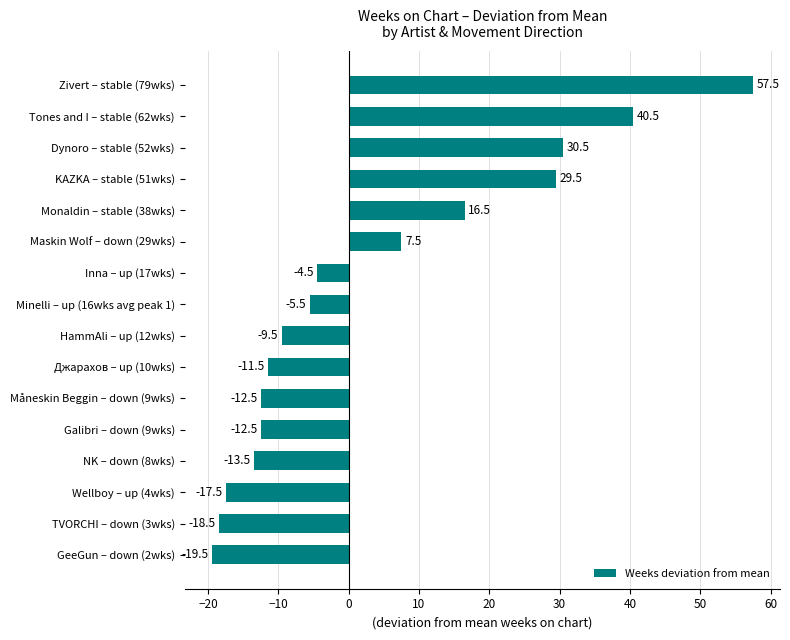

What is the change in value from TVORCHI – down (3wks) to Monaldin – stable (38wks)?

+35.0